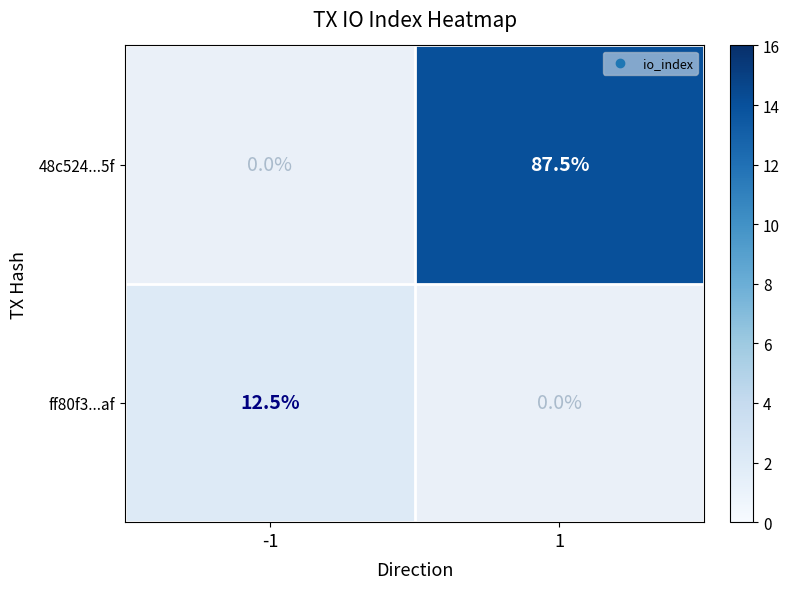

How many data points does each series have?

2